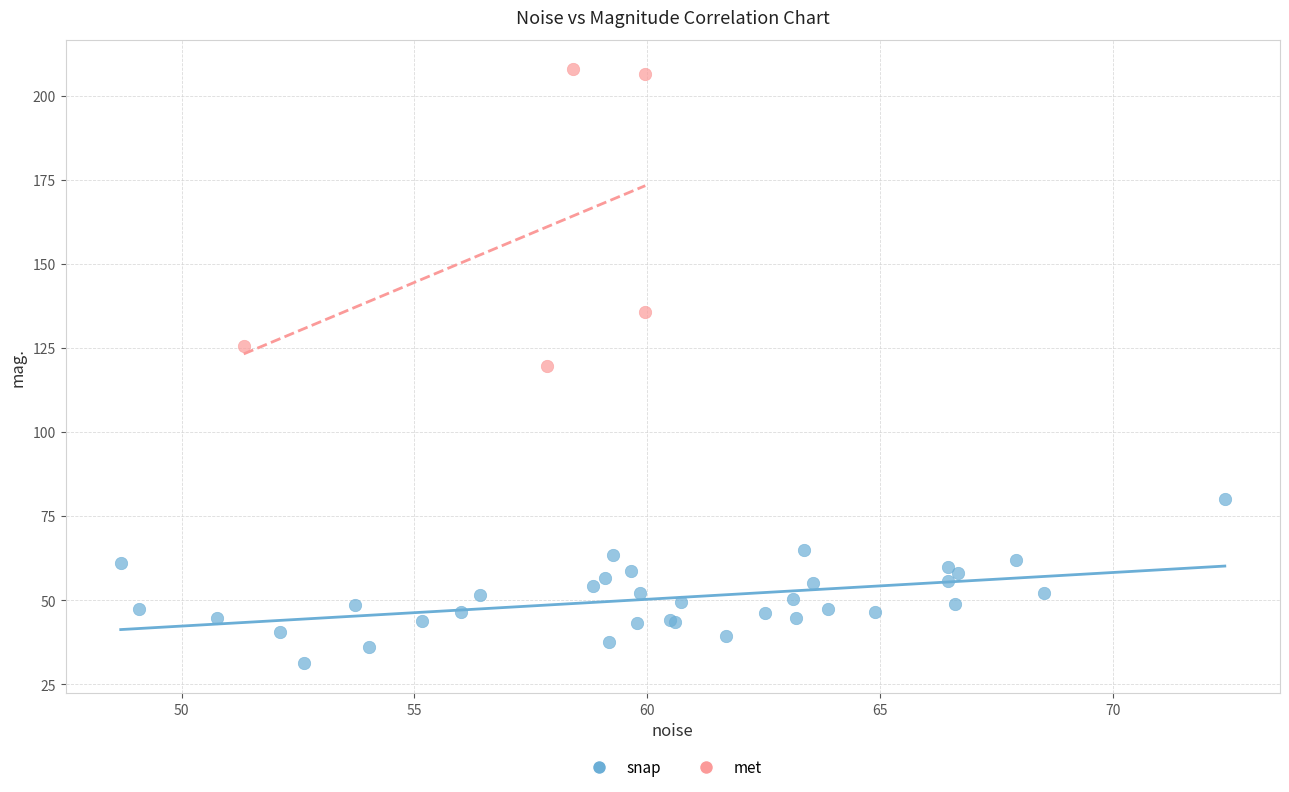

Which series has the widest spread of Y values?

met